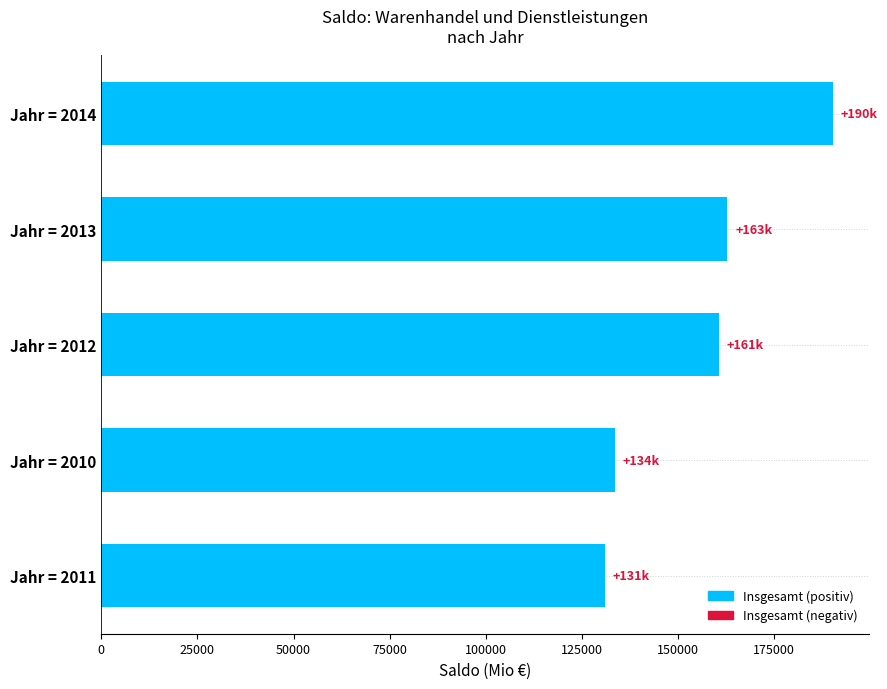

List the labels in order of value, largest first.

Jahr = 2014, Jahr = 2013, Jahr = 2012, Jahr = 2010, Jahr = 2011